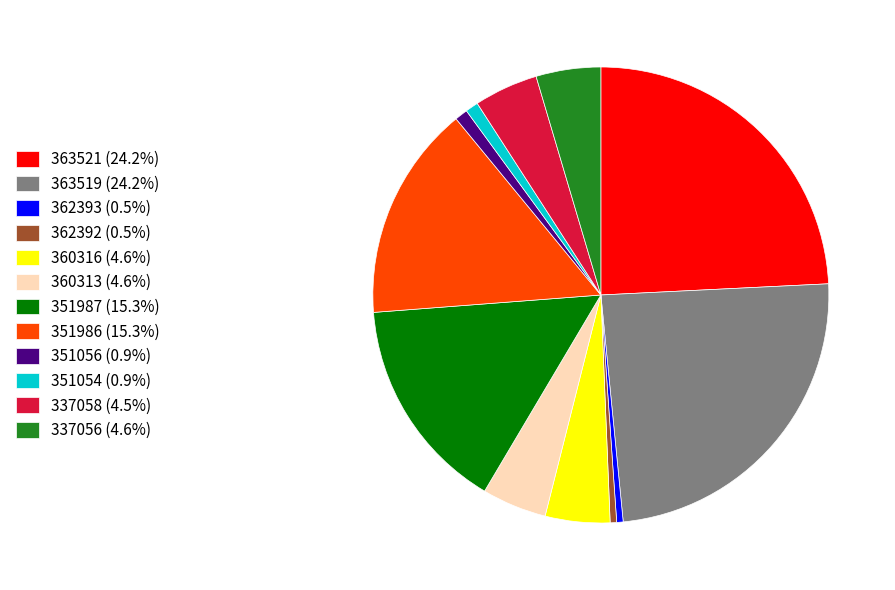

What is the ratio of the value at 363521 (24.2%) to the value at 351054 (0.9%)?

26.4